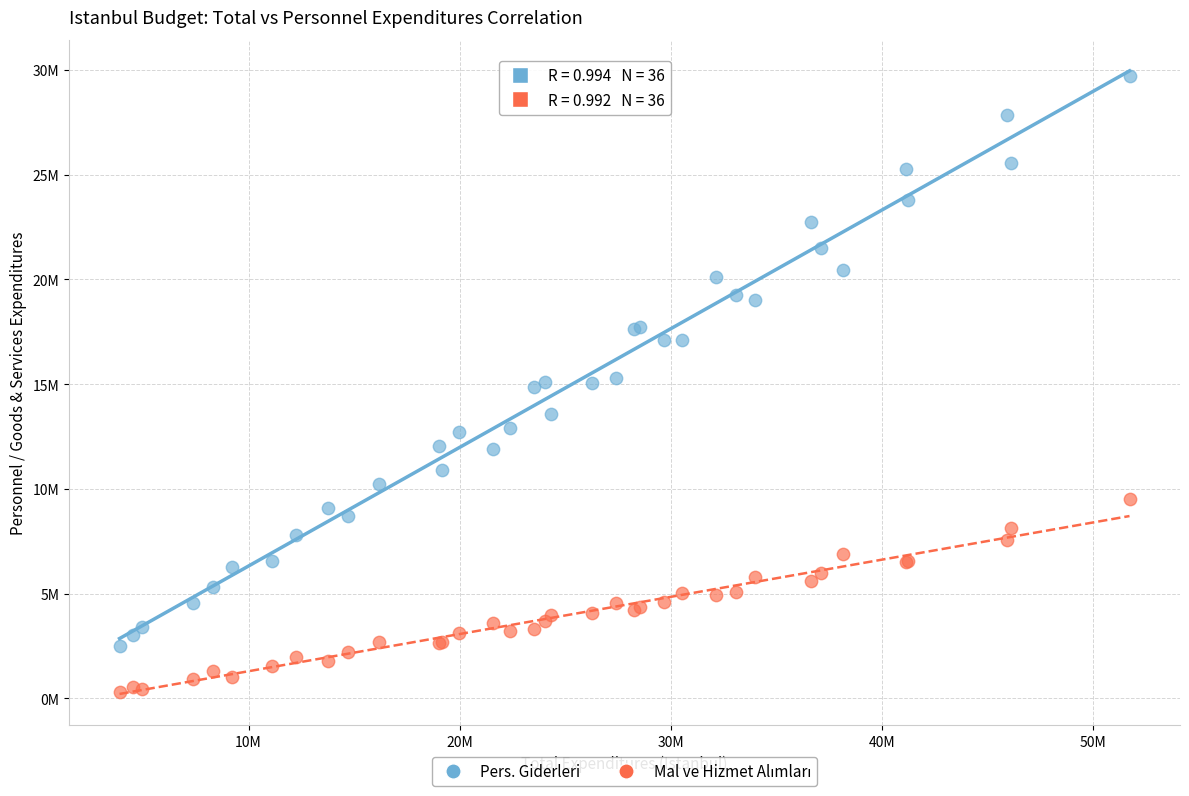

Which series reaches the maximum Y coordinate?

Pers. Giderleri